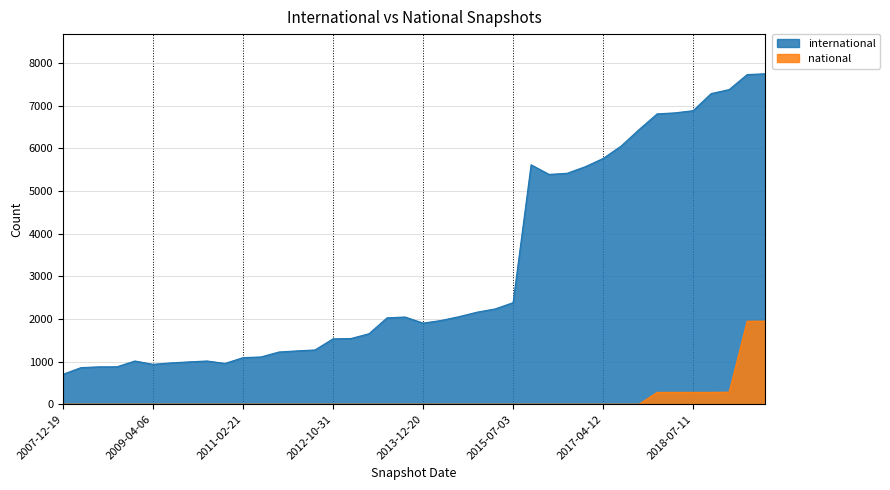

Which label corresponds to the smallest value in the chart?

2007-12-19